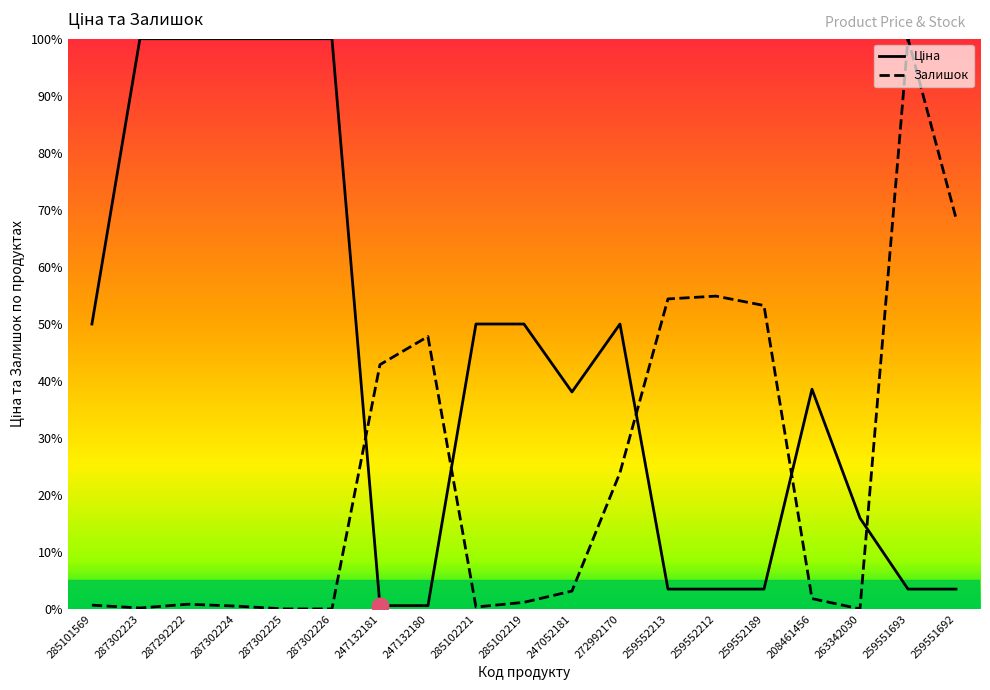

Between 287302224 and 285102221, which is larger?

287302224